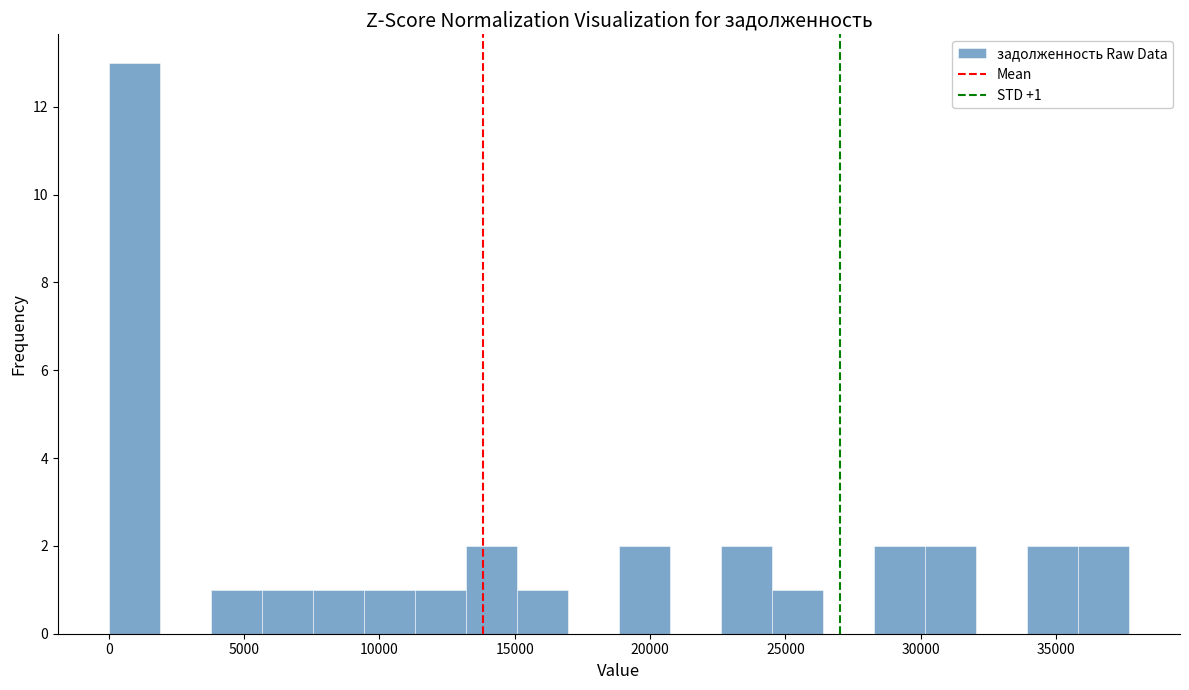

Around what value on the x-axis is the tallest bar? Give the approximate position of its centre, as read against the axis.

1000